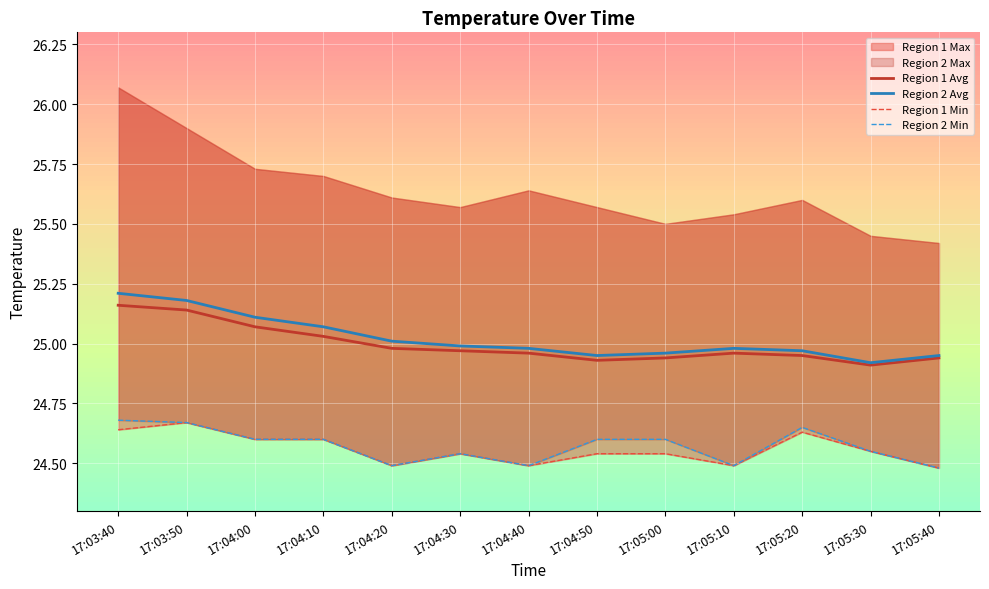

Where is the first local minimum for Region 1 Min?

17:04:20